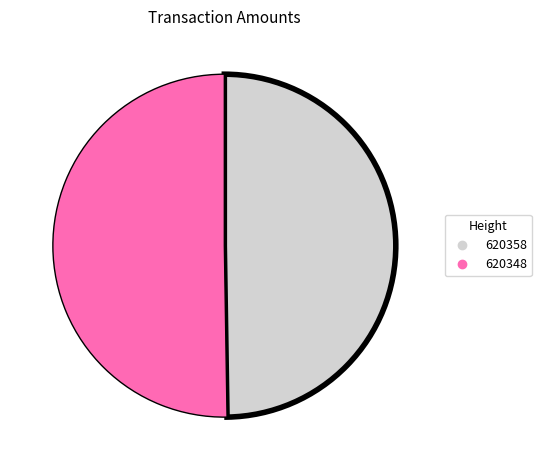

The 620358 slice represents 50% of the pie. True or false?

True